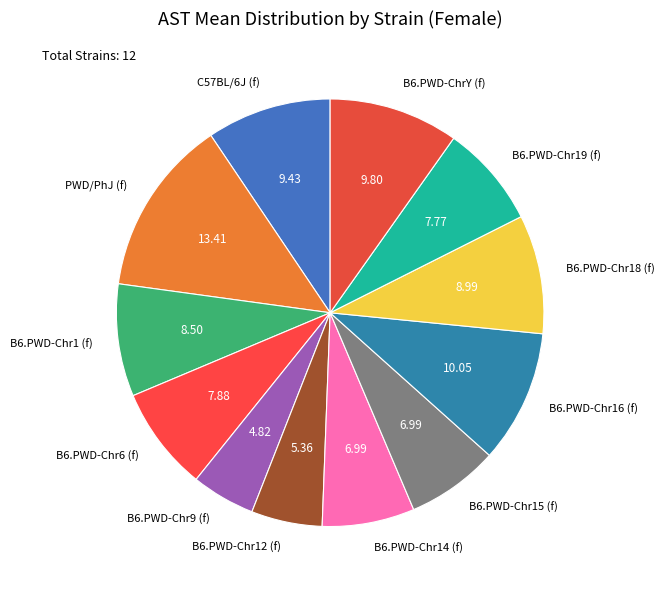

How many segments does this pie chart have?

12